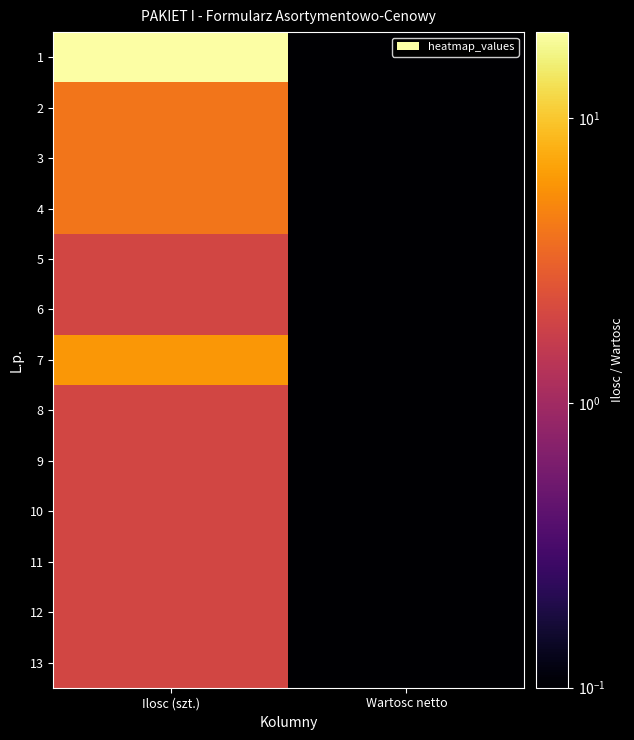

List the series in order of their peak value, lowest first.

5, 6, 8, 9, 10, 11, 12, 13, 2, 3, 4, 7, 1